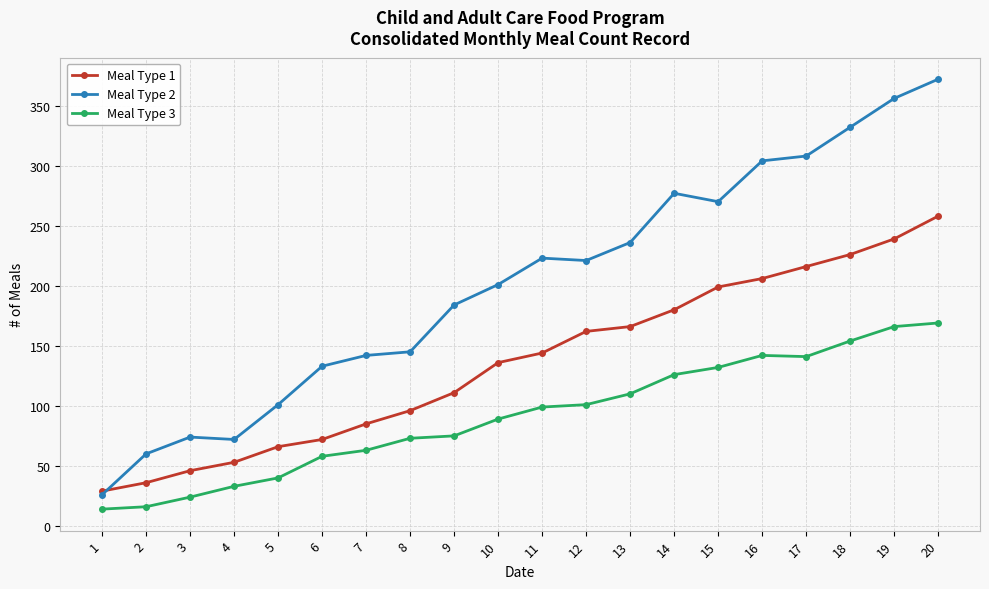

Is this an area chart (filled region under the line)?

No